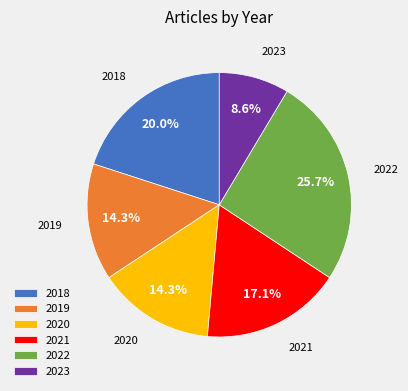

Does any single category account for the majority?

No